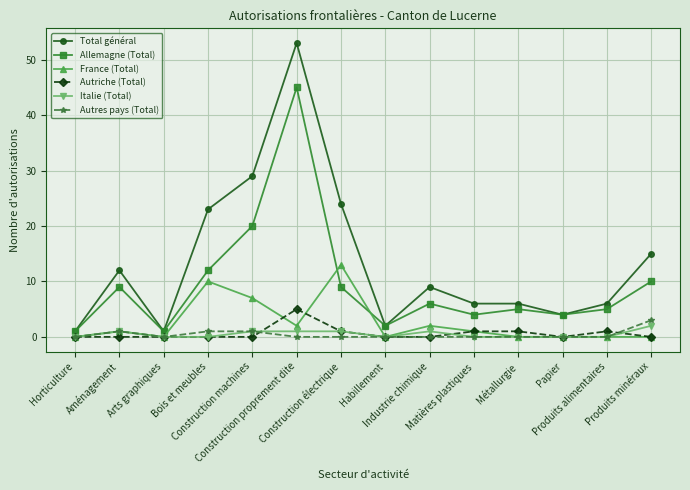

What position from the right is Horticulture?

14